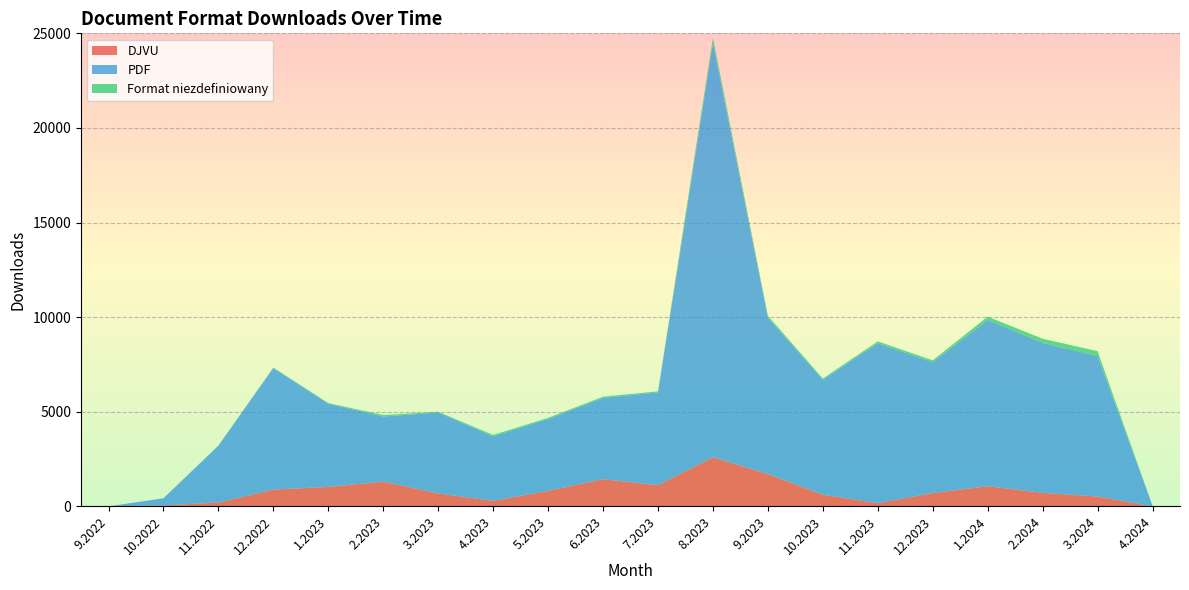

Reading left to right, transcribe all the data shown in this chart.

DJVU: 2	54	207	891	1035	1311	688	296	823	1441	1123	2601	1709	625	170	709	1070	718	527	2
PDF: 2	376	3004	6422	4395	3437	4276	3411	3797	4292	4904	21861	8270	6075	8447	6914	8786	7924	7421	34
Format niezdefiniowany: 0	1	6	28	32	82	39	72	59	67	55	300	99	58	105	96	173	219	258	1